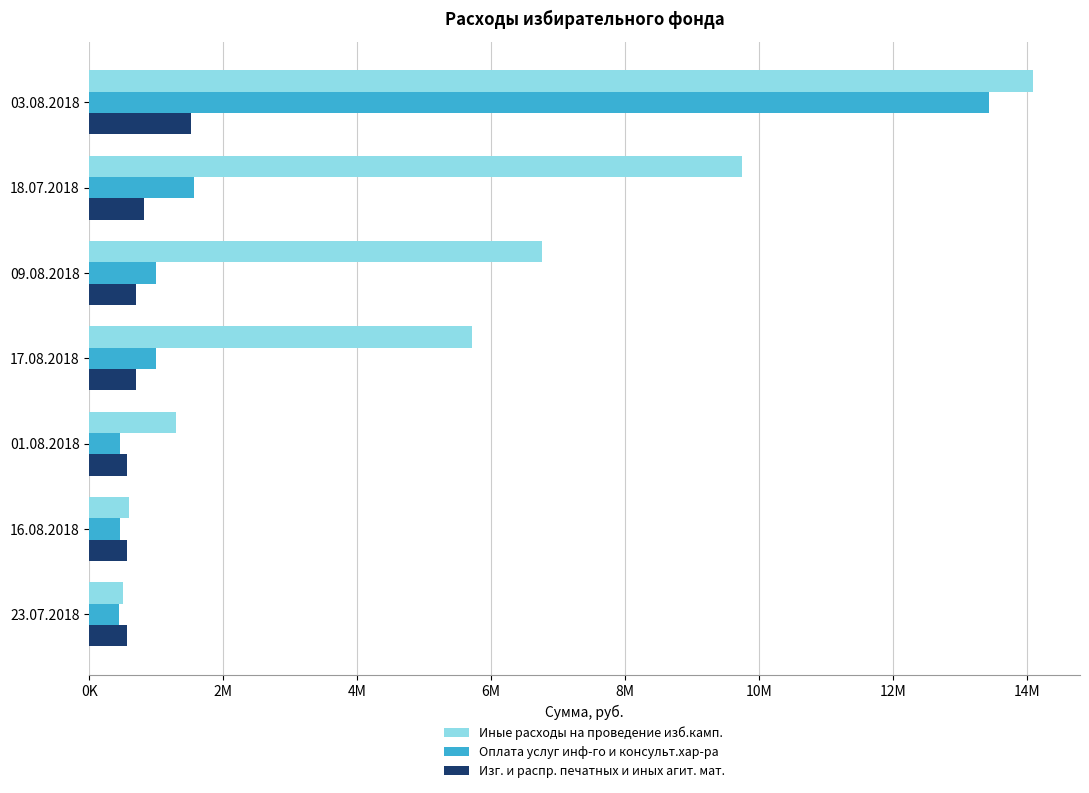

What are all the series names shown in the legend?

Иные расходы на проведение изб.камп., Оплата услуг инф-го и консульт.хар-ра, Изг. и распр. печатных и иных агит. мат.